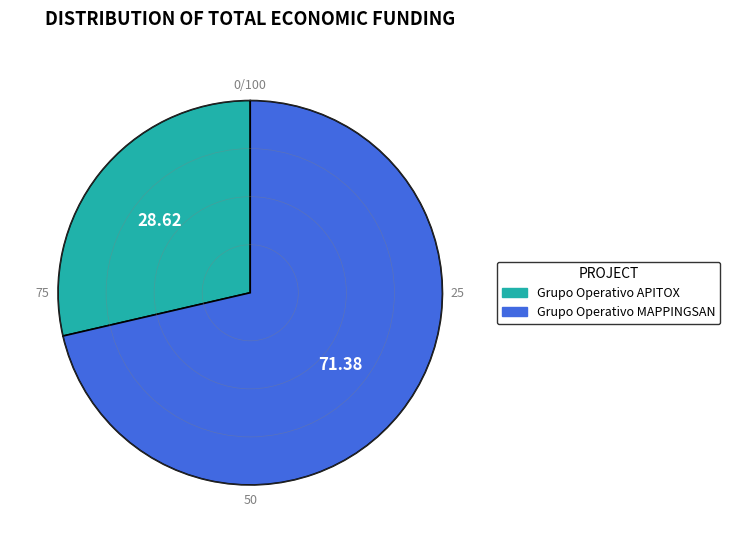

Which slice is the smallest?

Grupo Operativo APITOX